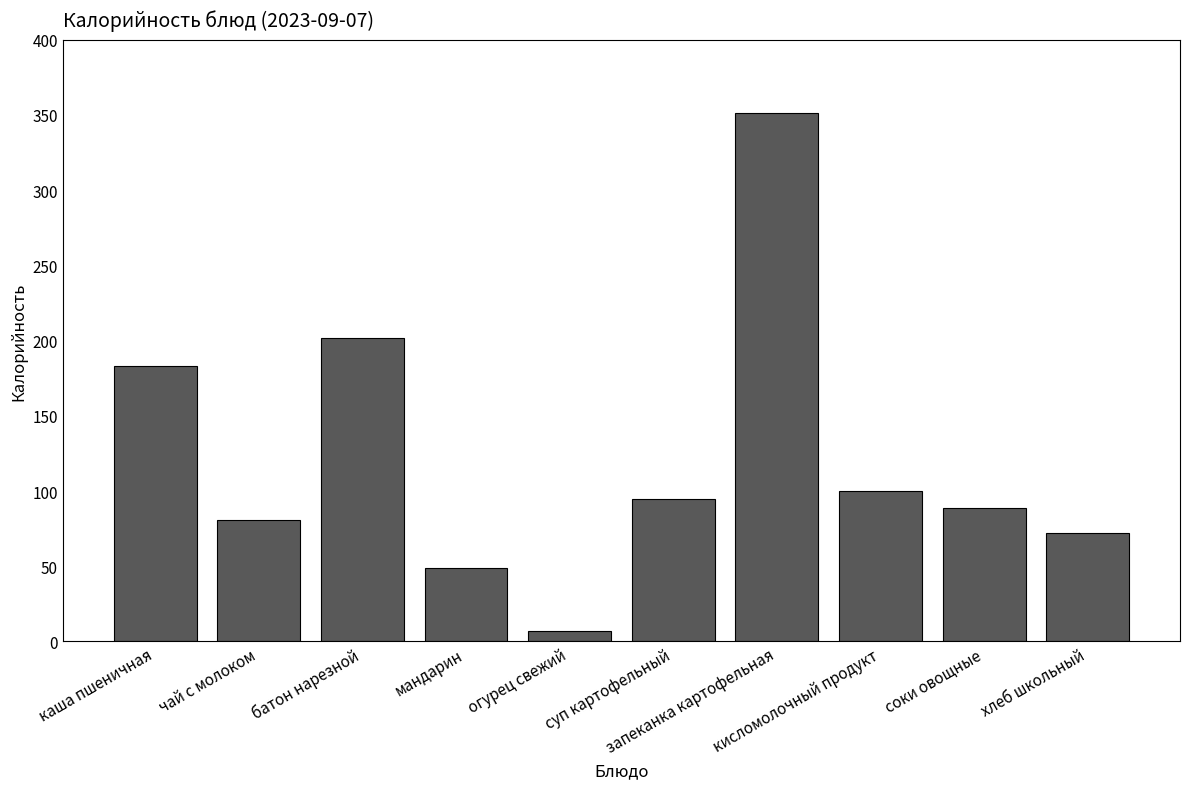

What is the change in value from каша пшеничная to запеканка картофельная?

+168